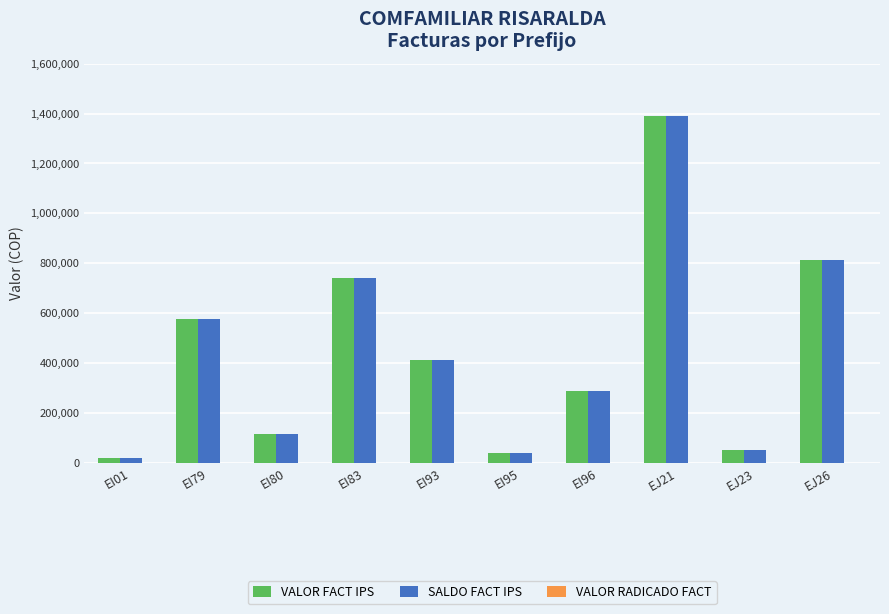

Where is SALDO FACT IPS nearest to the value 705469?

EI83